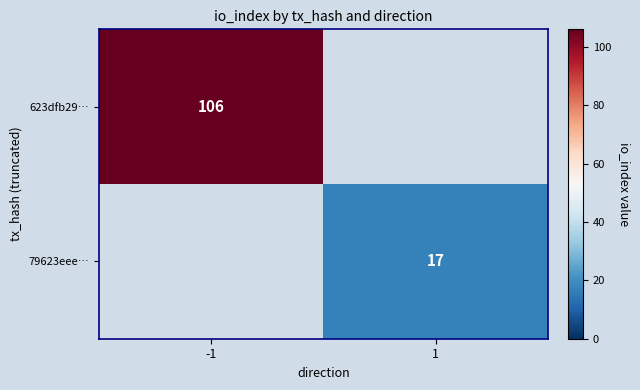

How many series are shown in this chart?

2